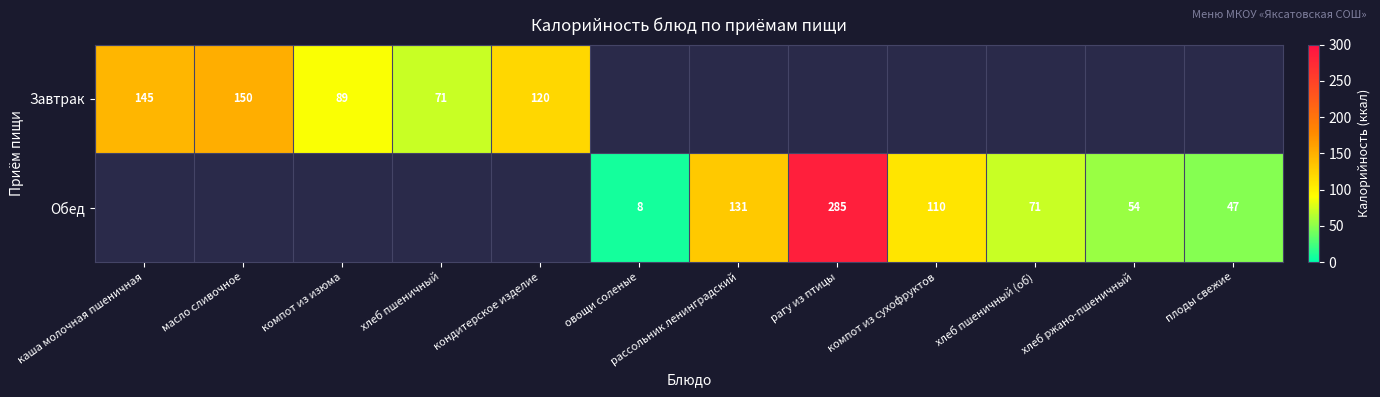

How many data points does each series have?

12